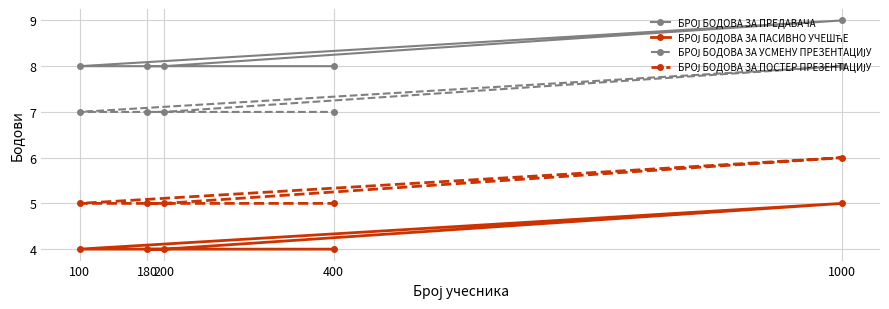

Which series has the largest total across all categories?

БРОЈ БОДОВА ЗА ПРЕДАВАЧА